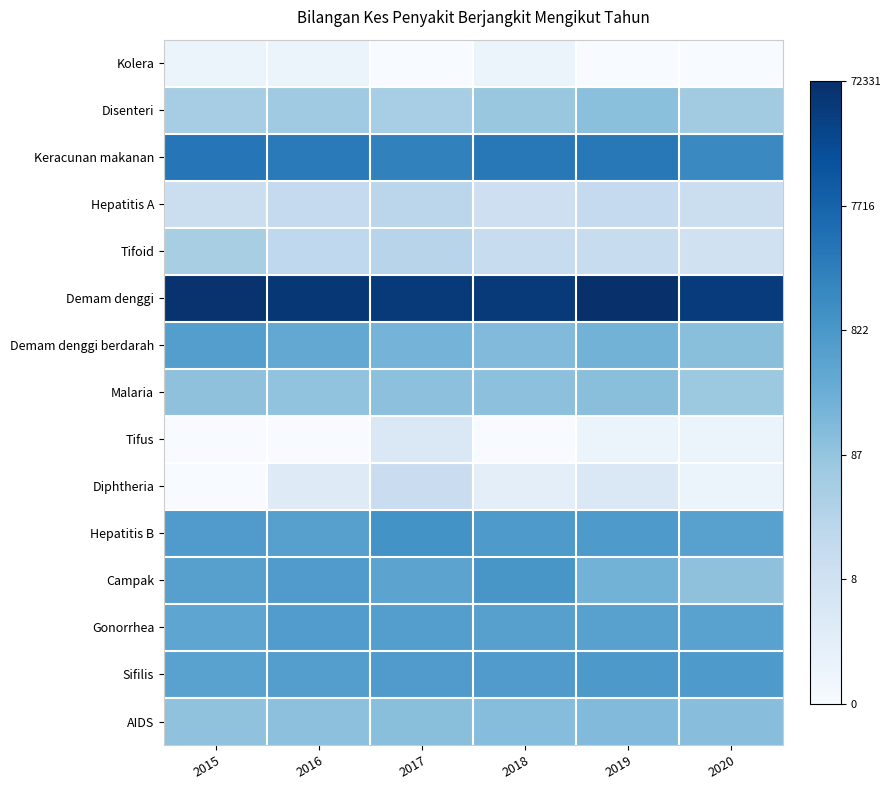

At 2017, list the series in order from largest to smallest.

Demam denggi, Keracunan makanan, Hepatitis B, Sifilis, Gonorrhea, Campak, Demam denggi berdarah, AIDS, Malaria, Disenteri, Tifoid, Hepatitis A, Diphtheria, Tifus, Kolera